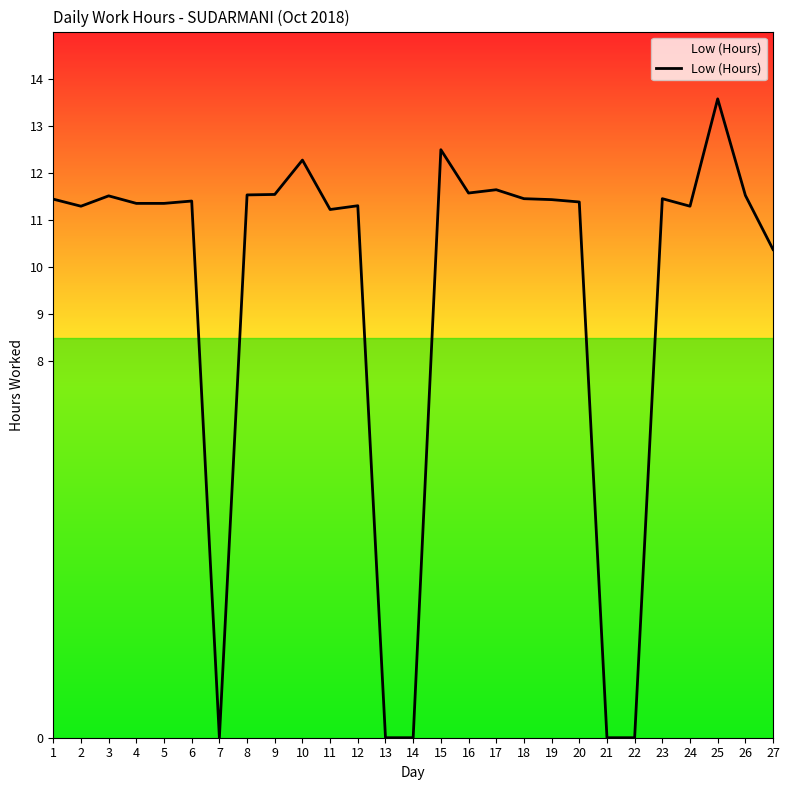

Is it true that the value at 17 is 2.8?

False